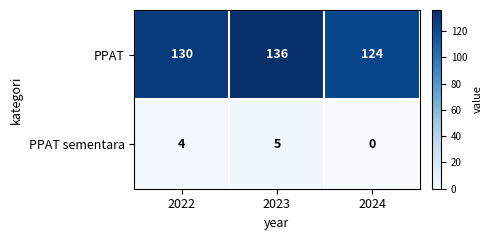

What is the sum of all PPAT values?

390